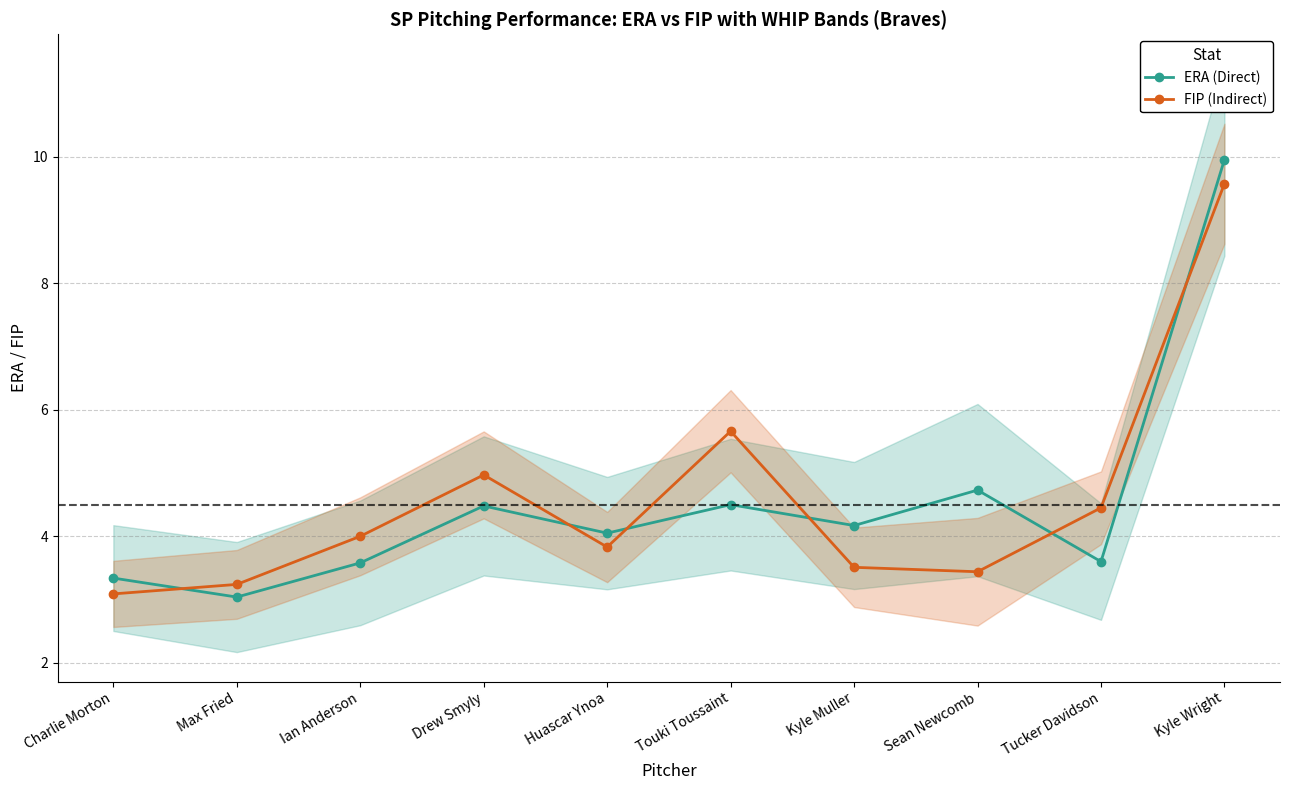

True or false: FIP (Indirect) and ERA (Direct) cross at least once.

True